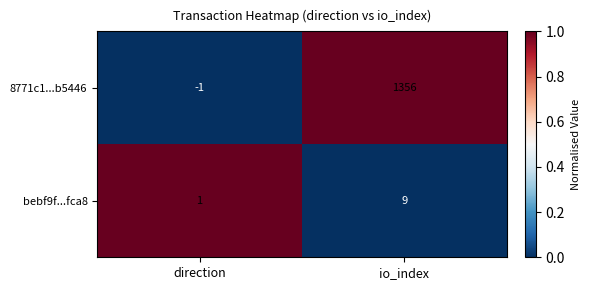

How many distinct data groups are displayed?

2